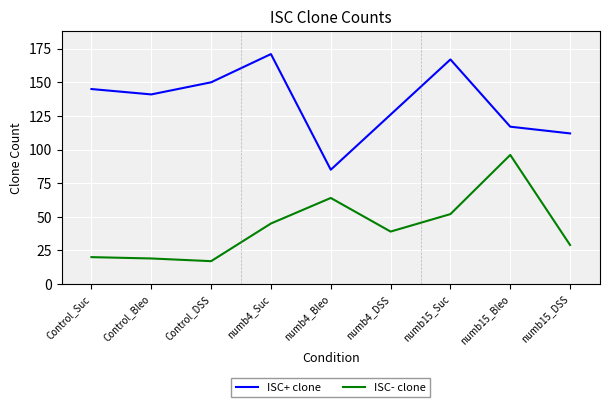

Rank the series by their maximum value, from lowest to highest.

ISC- clone, ISC+ clone